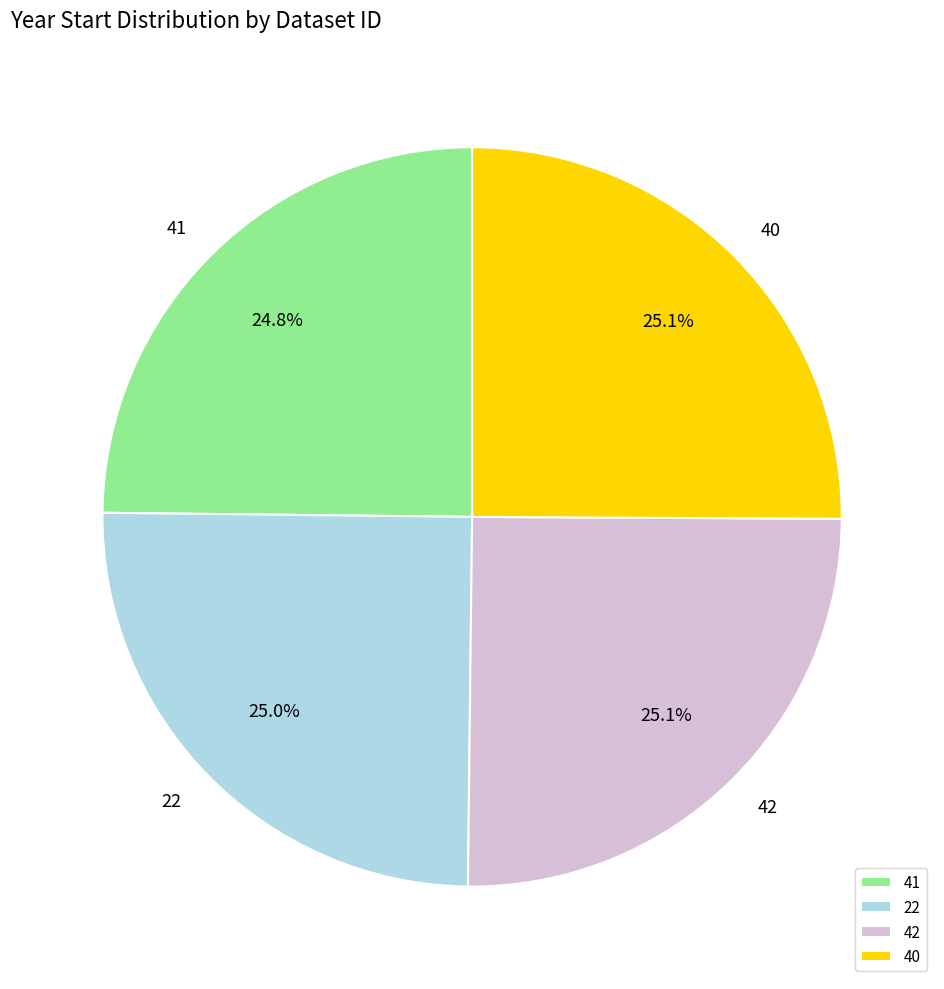

How much of the chart is everything except 42?

74.9%